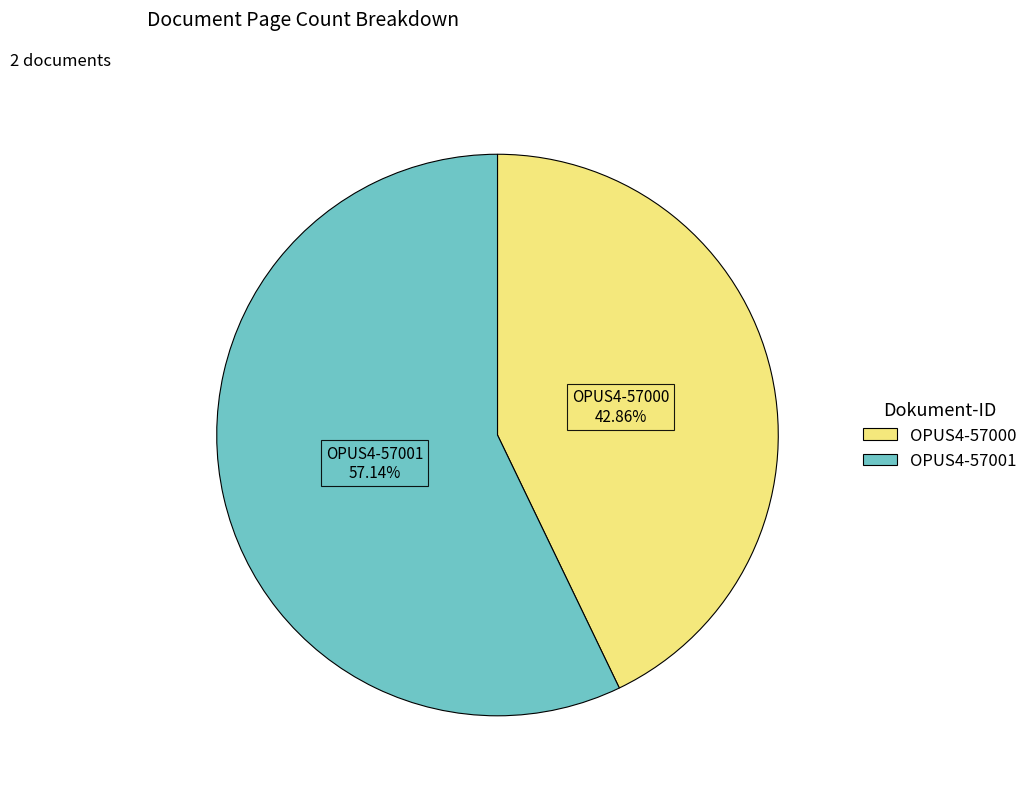

Is it true that OPUS4-57000 is 43% of the pie?

True